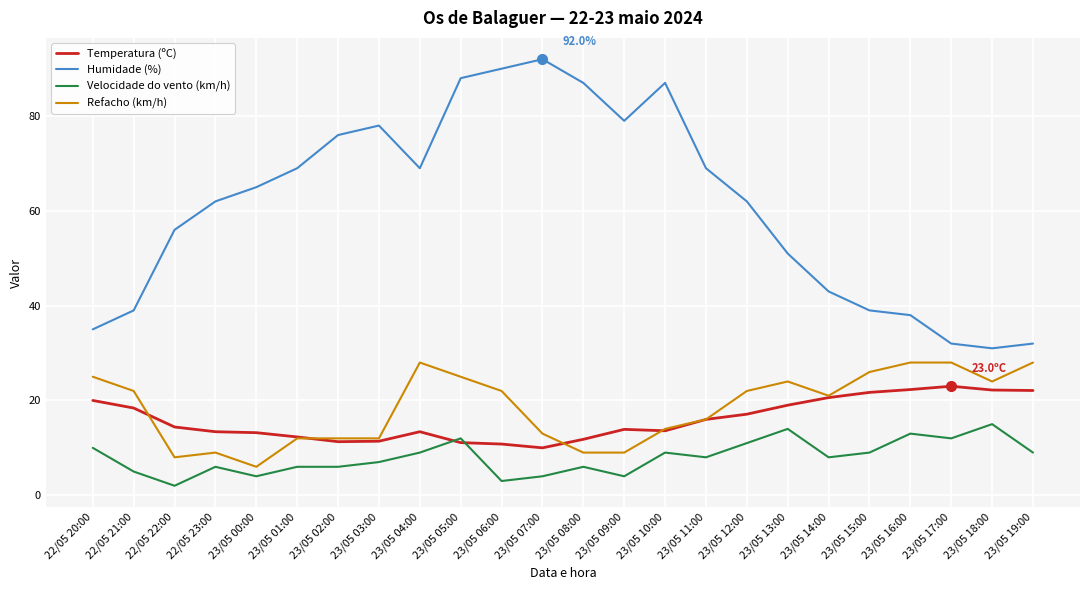

True or false: Refacho (km/h) and Velocidade do vento (km/h) intersect in this chart.

False